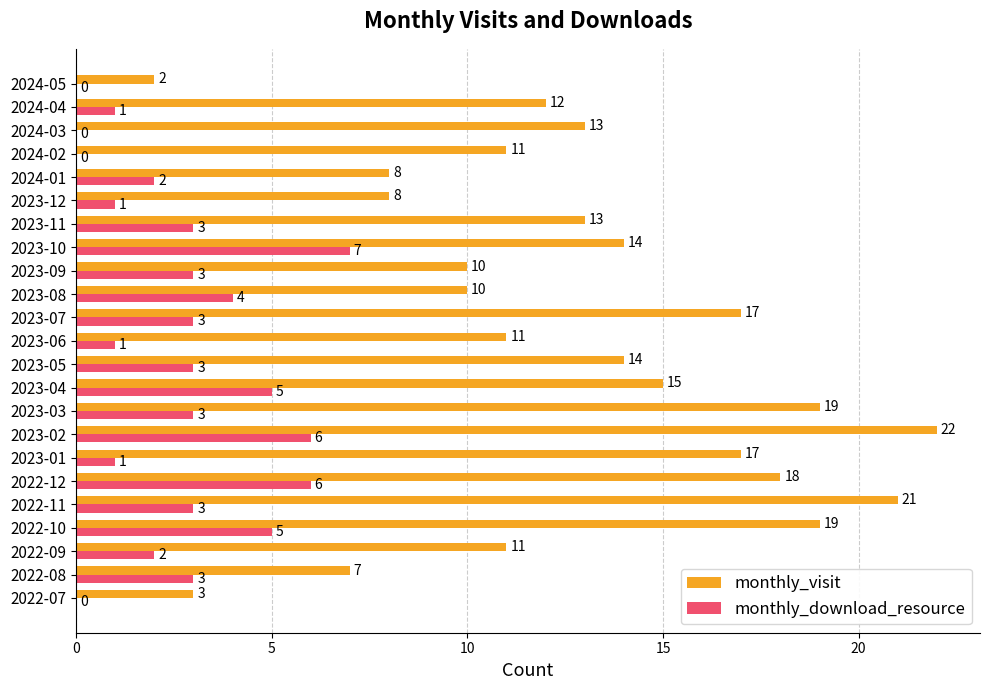

Which category has the highest value across all series?

2023-02